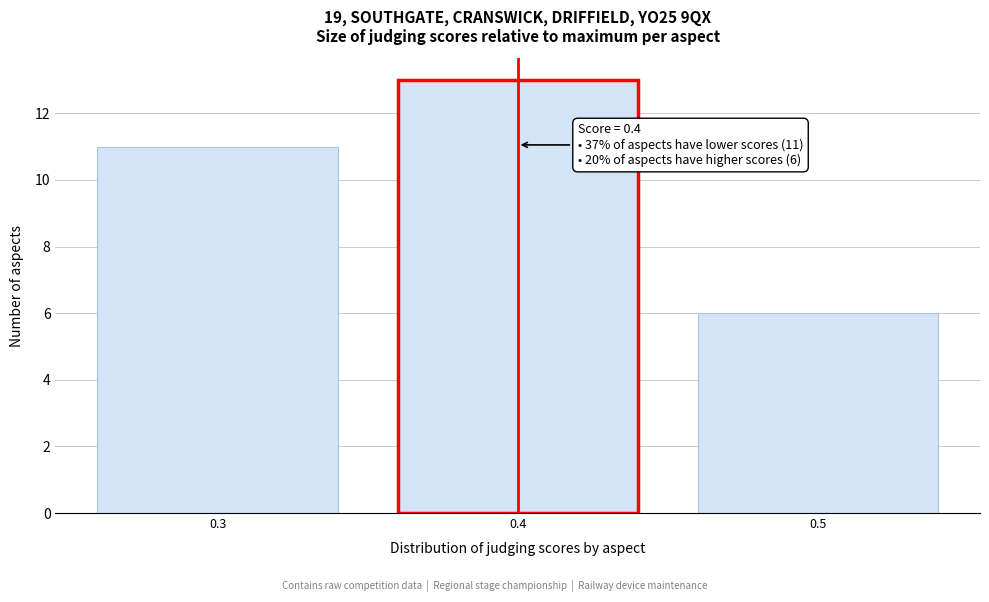

Reading right to left, list all the values displayed in this chart.

6	13	11